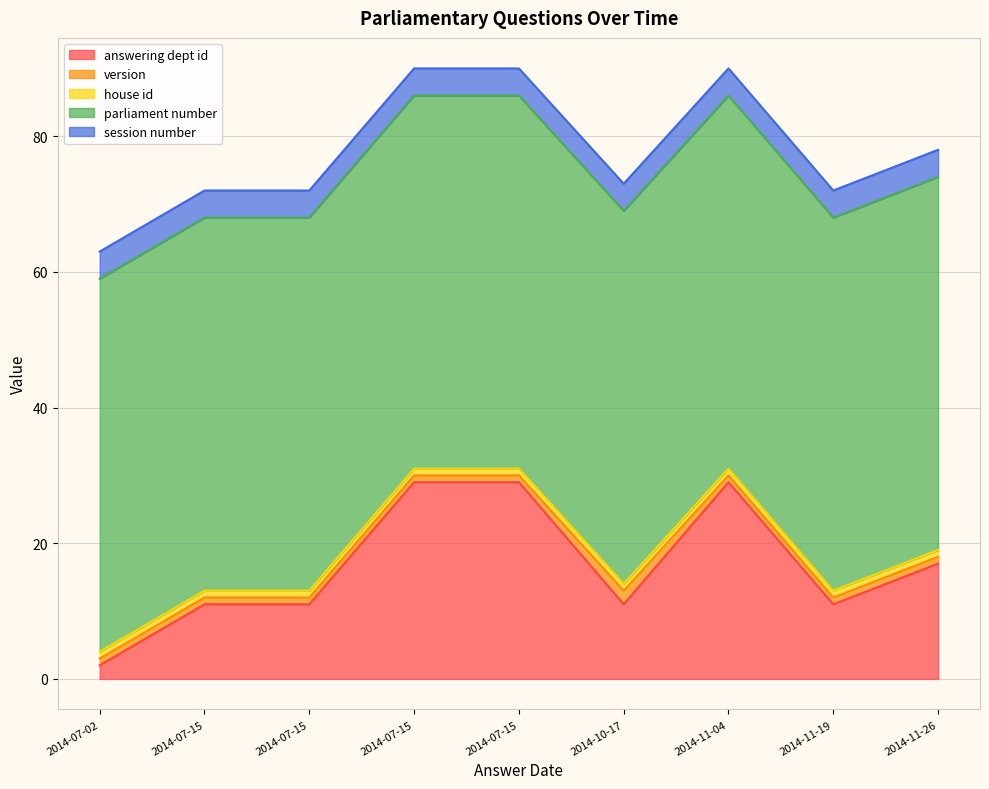

Which series has the largest total across all categories?

parliament number